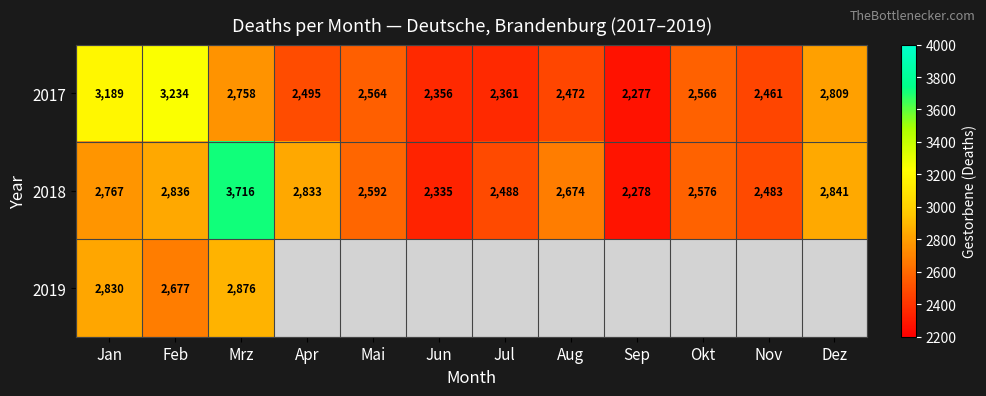

Is the value of 2018 at Mai greater than the value of 2017 at Dez?

No